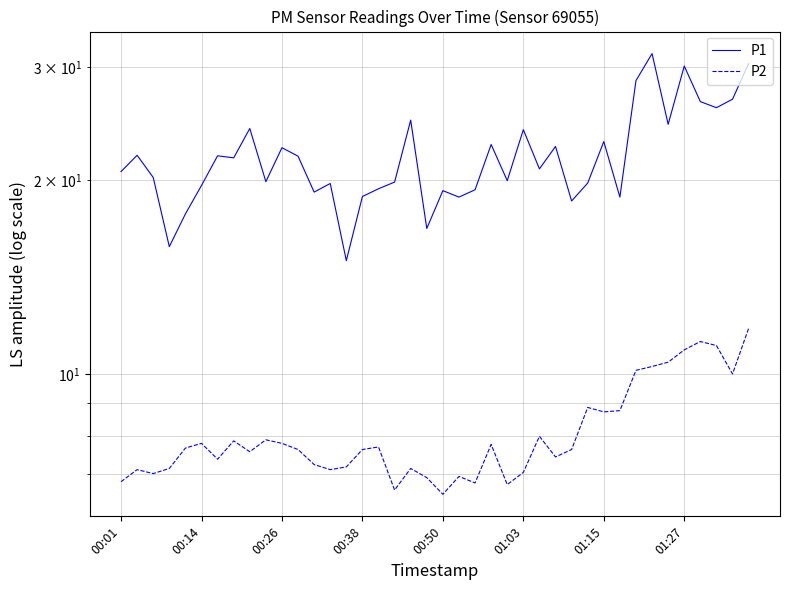

True or false: P1 has a value of 10.9 at 22.

False